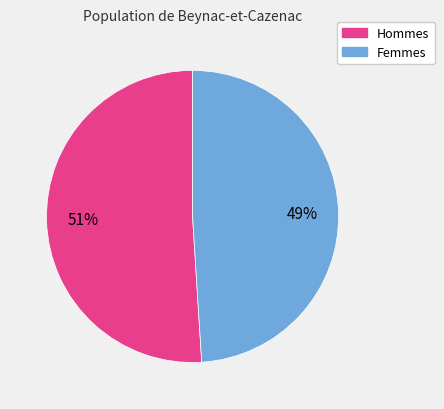

To the nearest percent, what is the difference between the largest and smallest slice percentages?

2%